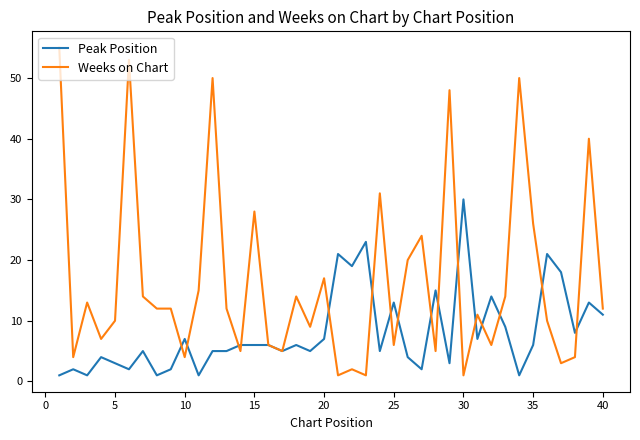

What is the difference between the second highest and second lowest values in the Peak Position series?

22